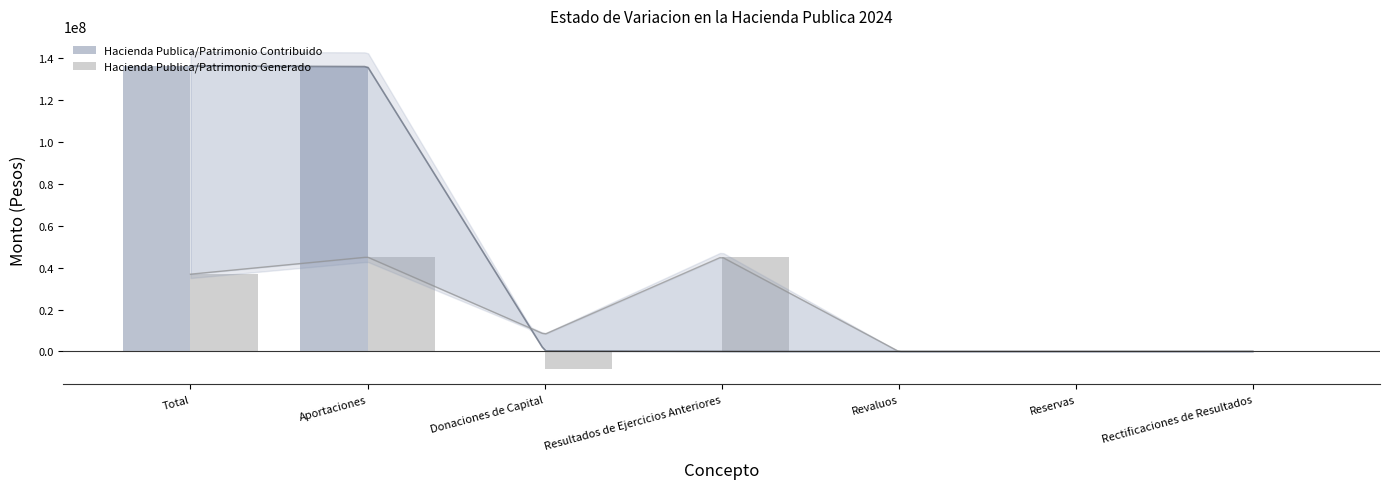

How many groups of bars are there?

7